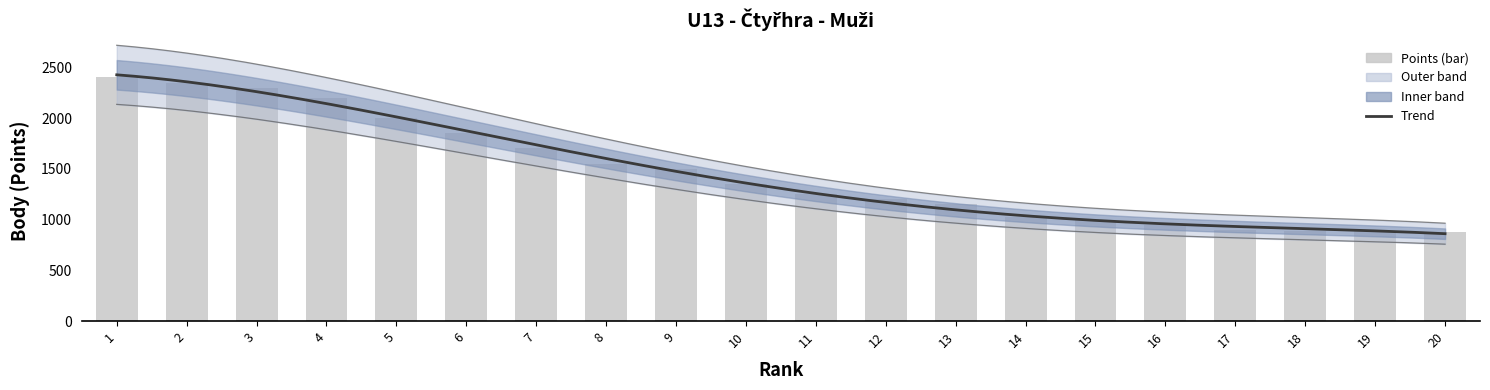

Where is the data nearest to the value 1640?

7